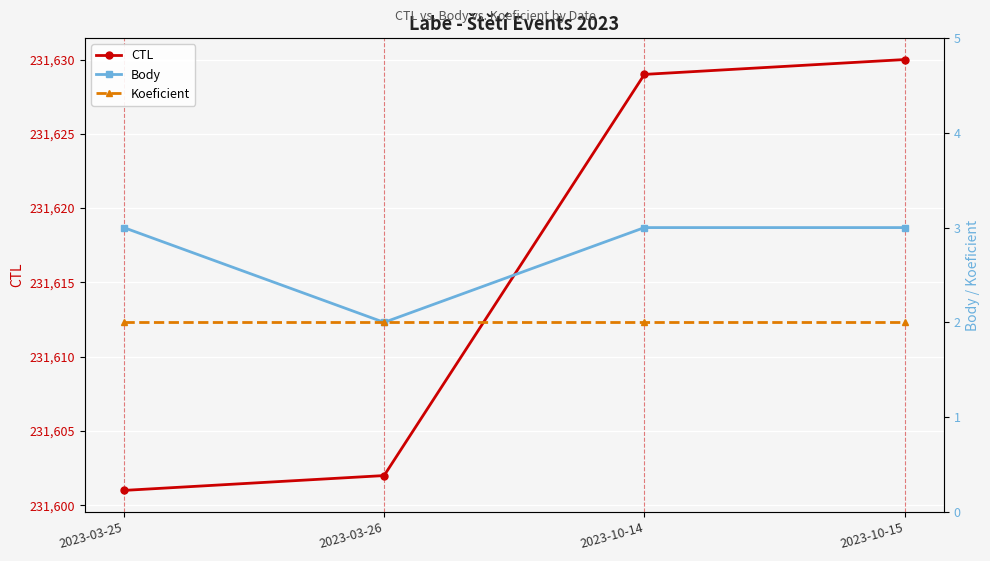

Reading left to right, transcribe all the data shown in this chart.

CTL: 2023-03-25=231601	2023-03-26=231602	2023-10-14=231629	2023-10-15=231630
Body: 2023-03-25=3	2023-03-26=2	2023-10-14=3	2023-10-15=3
Koeficient: 2023-03-25=2	2023-03-26=2	2023-10-14=2	2023-10-15=2